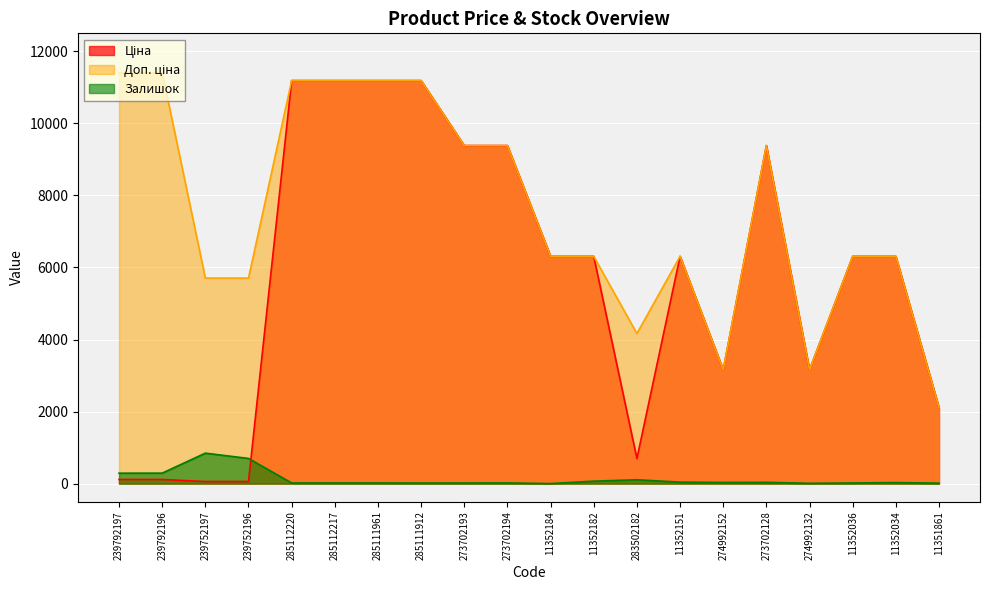

What are all the series names shown in the legend?

Ціна, Доп. ціна, Залишок